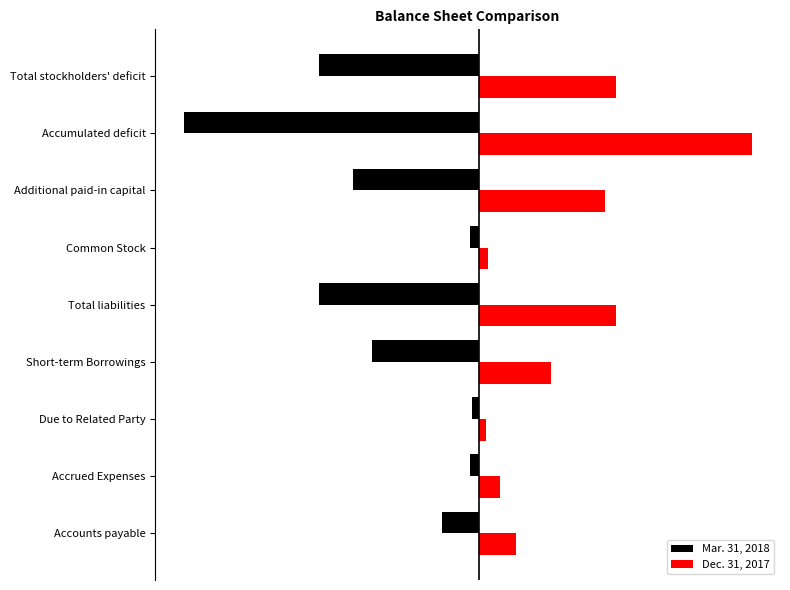

At which category is the sum across all series the highest?

Accrued Expenses